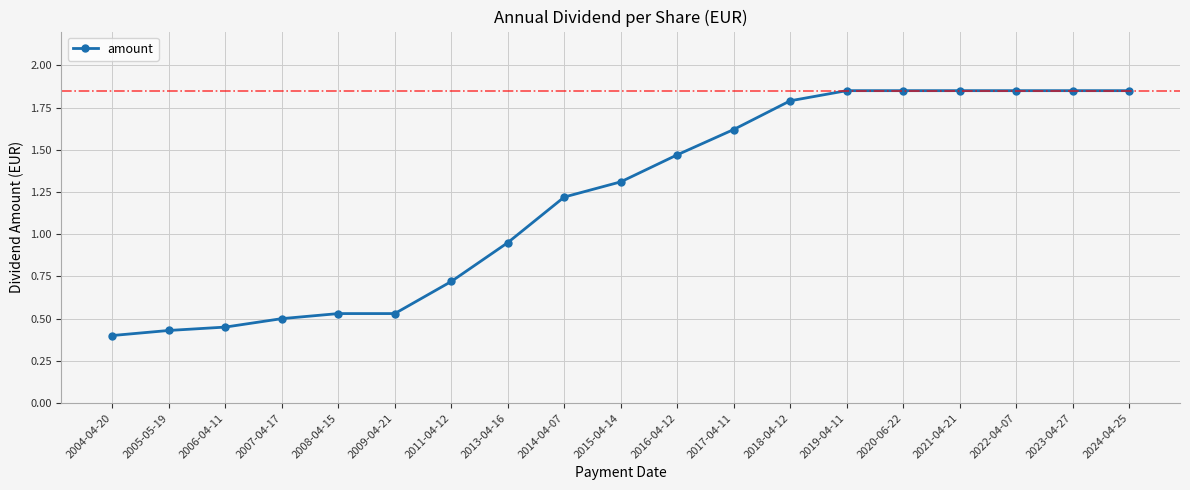

What is the difference between the maximum and second lowest values?

1.4